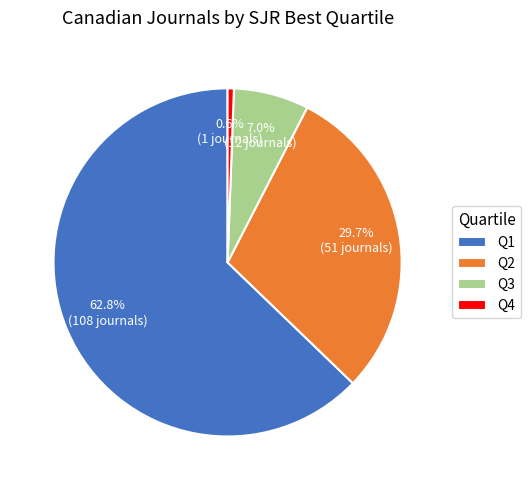

To the nearest percent, what percentage of the pie is Q3?

7%